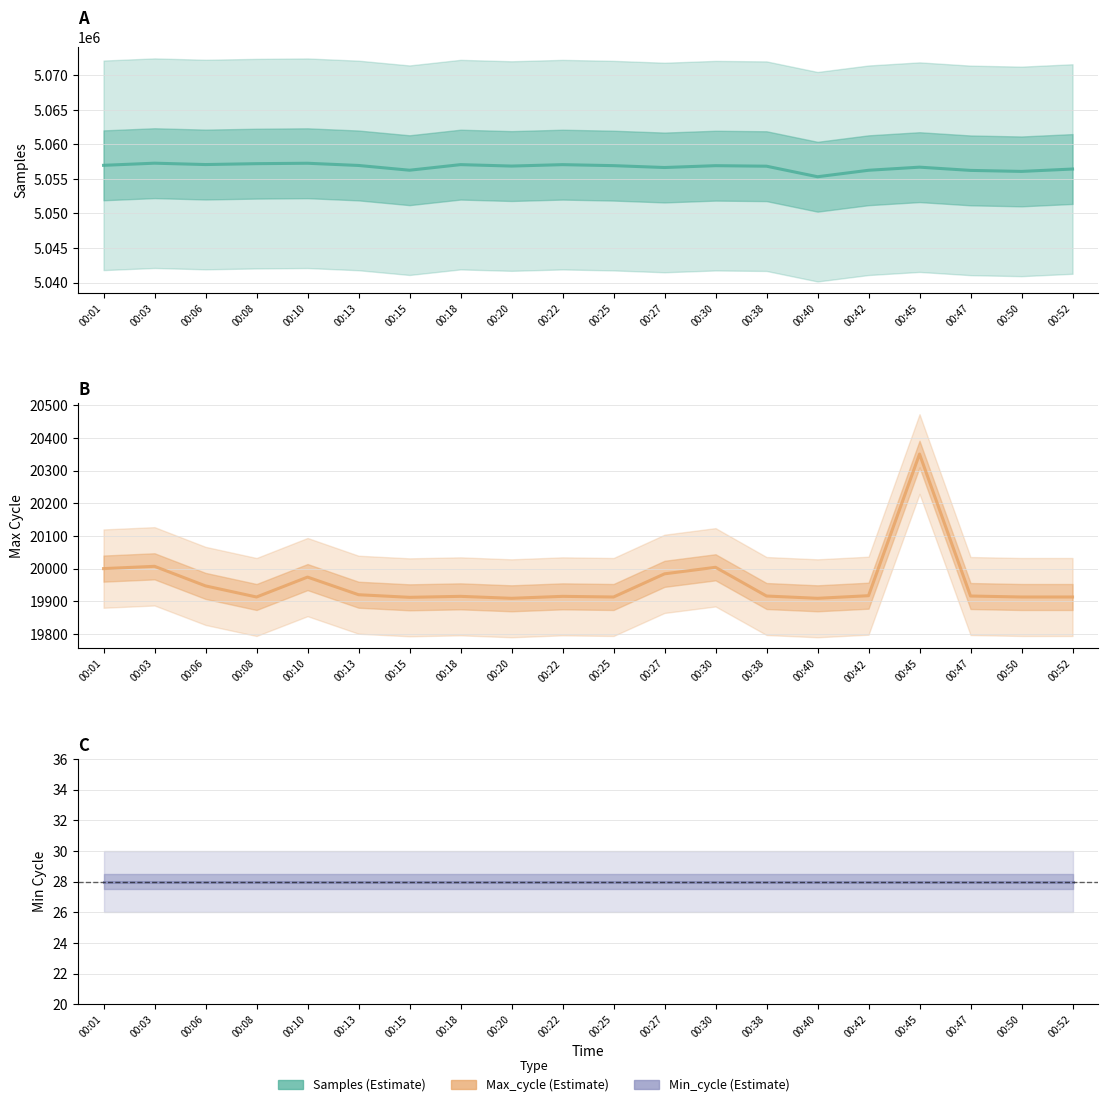

The value of Max_cycle at 00:38 is 28010. True or false?

False